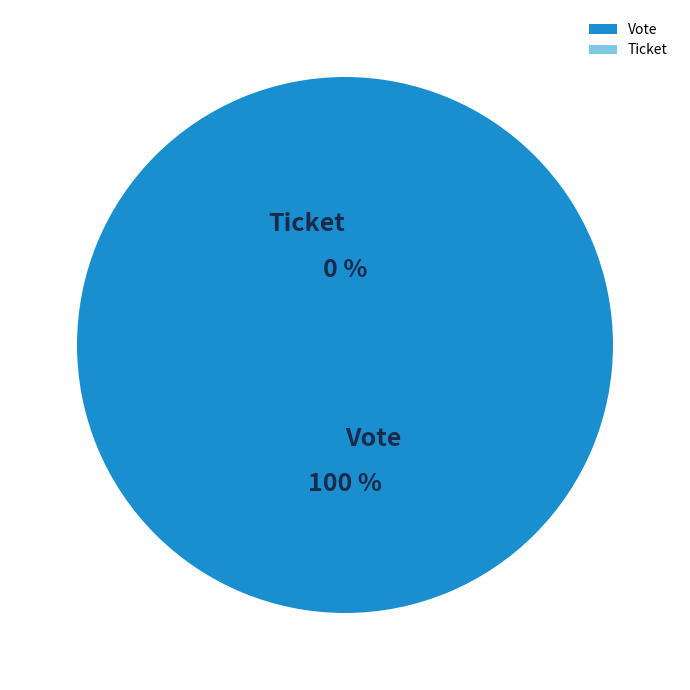

To the nearest percent, what is the difference between the largest and smallest slice percentages?

100%